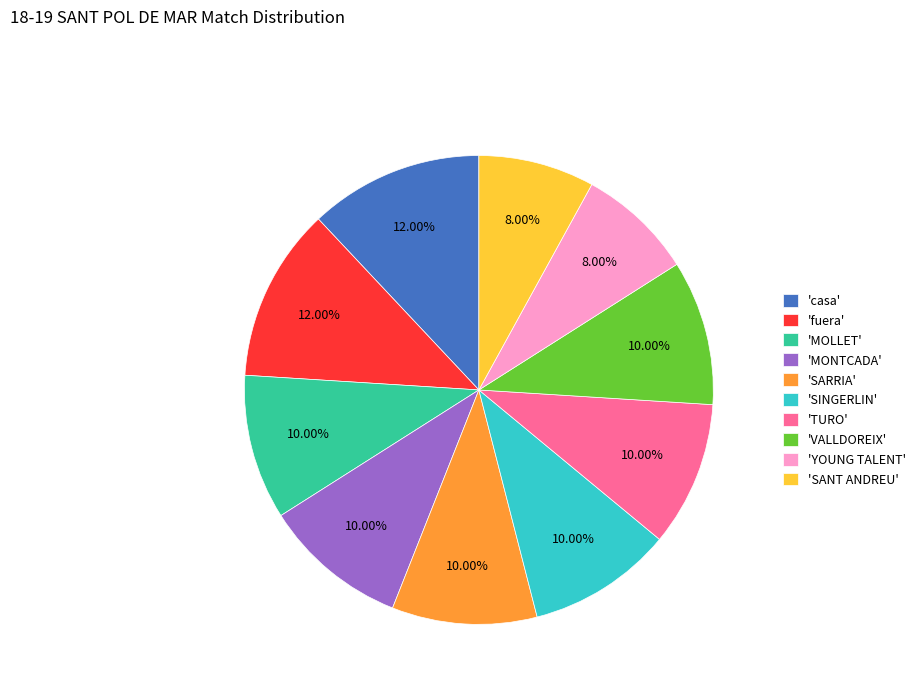

To the nearest percent, what is the average slice percentage?

10%